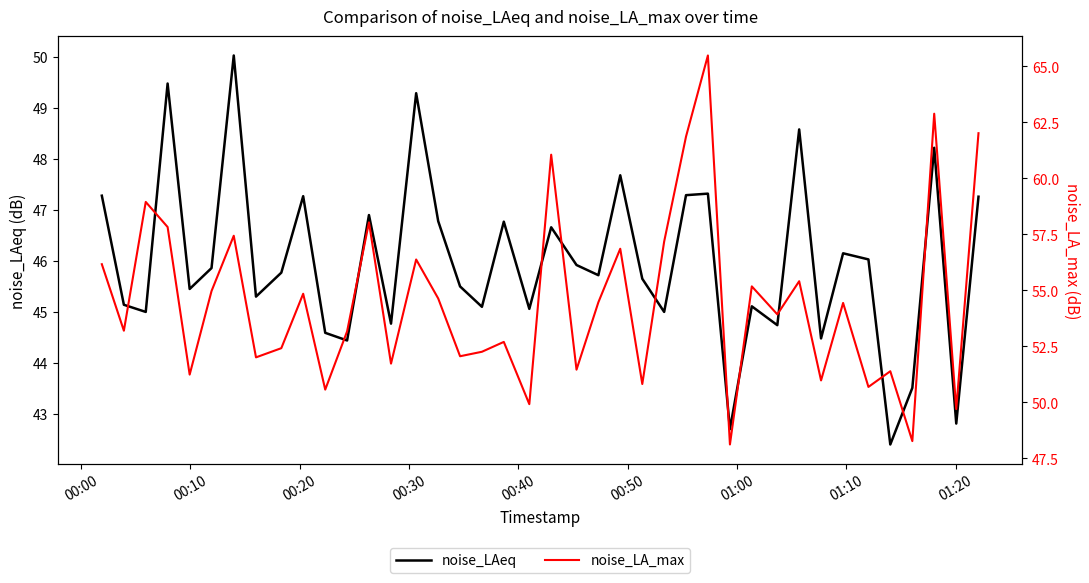

How many lines are shown in the chart?

2